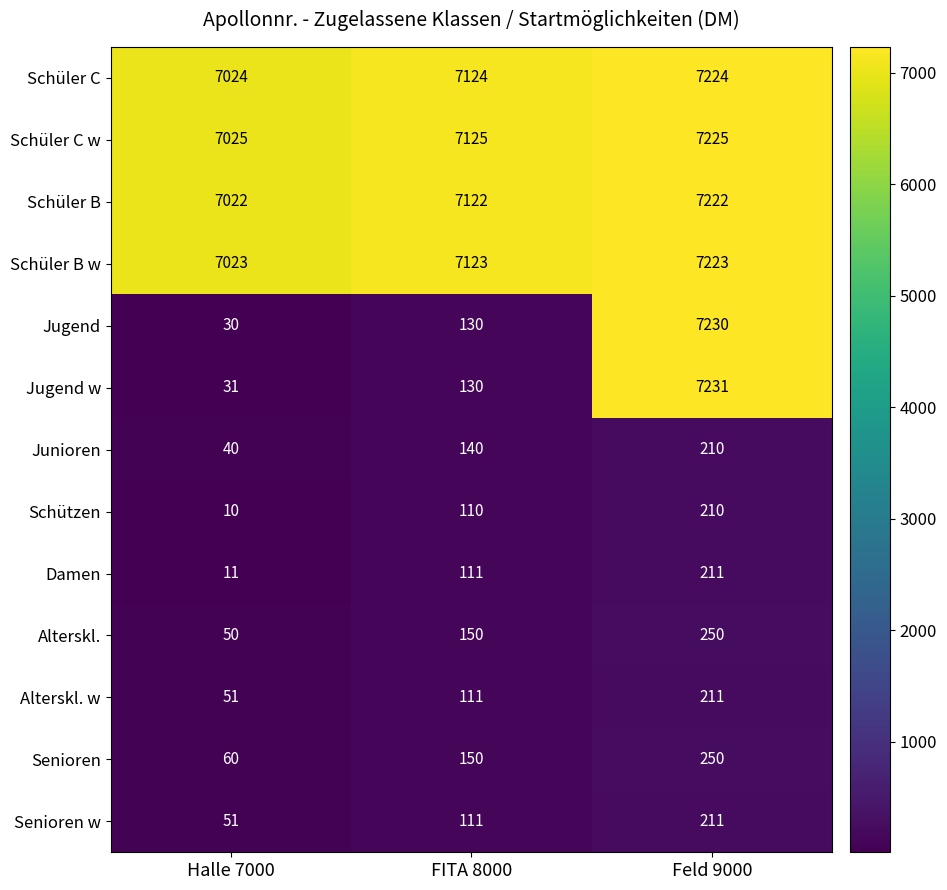

How many data points does each series have?

3